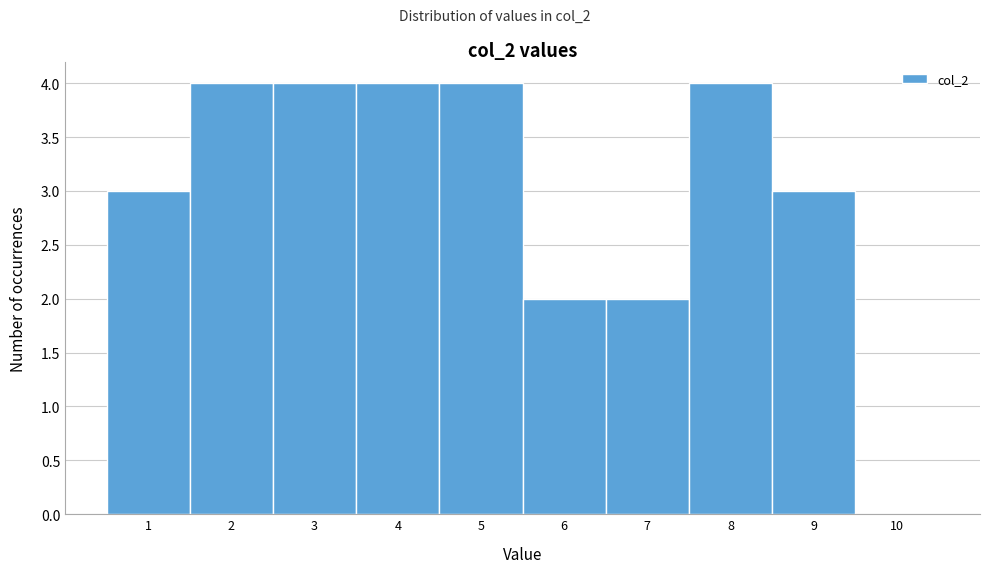

Reading left to right, transcribe all the data shown in this chart.

1=3	2=4	3=4	4=4	5=4	6=2	7=2	8=4	9=3	10=0